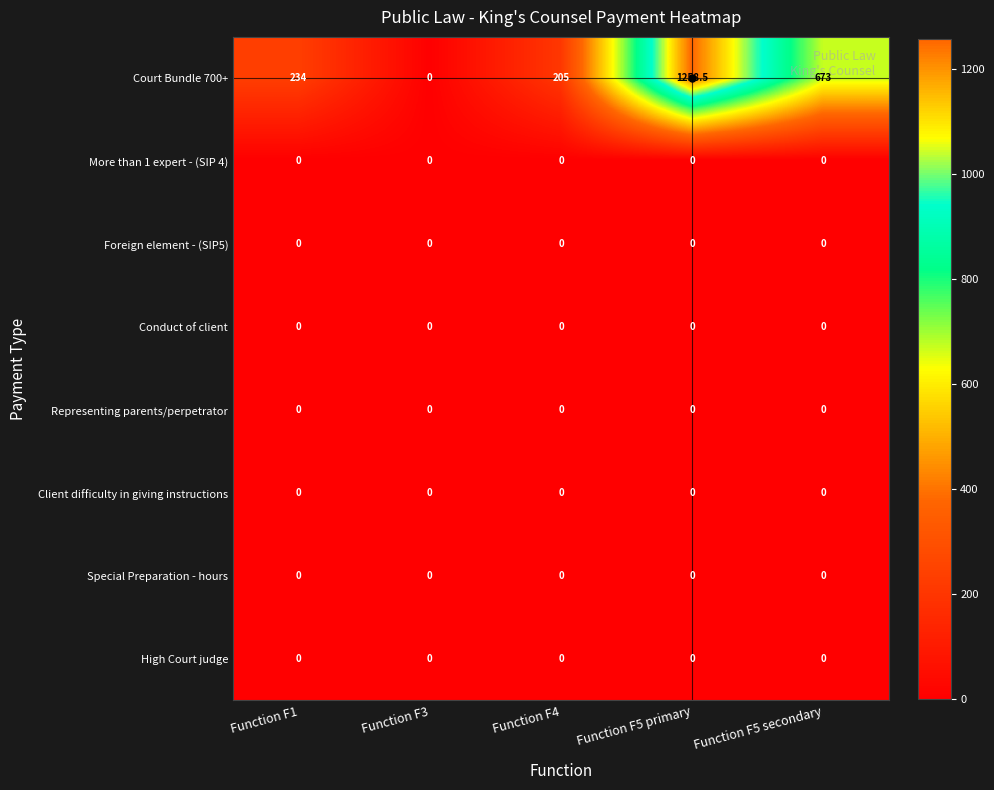

Which series changed the most between Function F5 primary and Function F5 secondary?

Court Bundle 700+